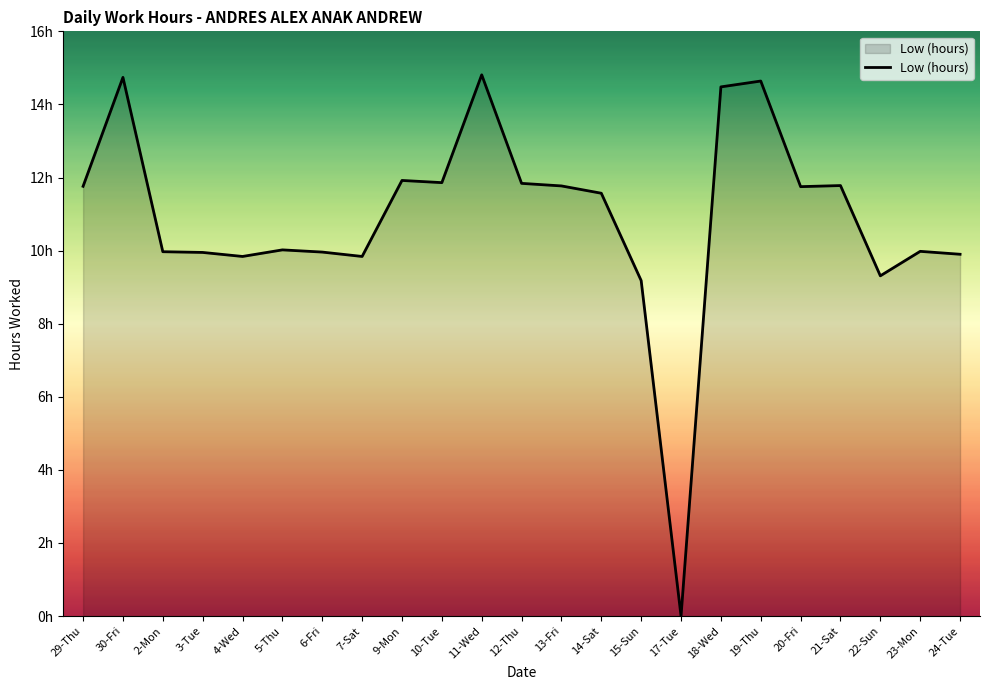

Does the chart have visible grid lines?

No